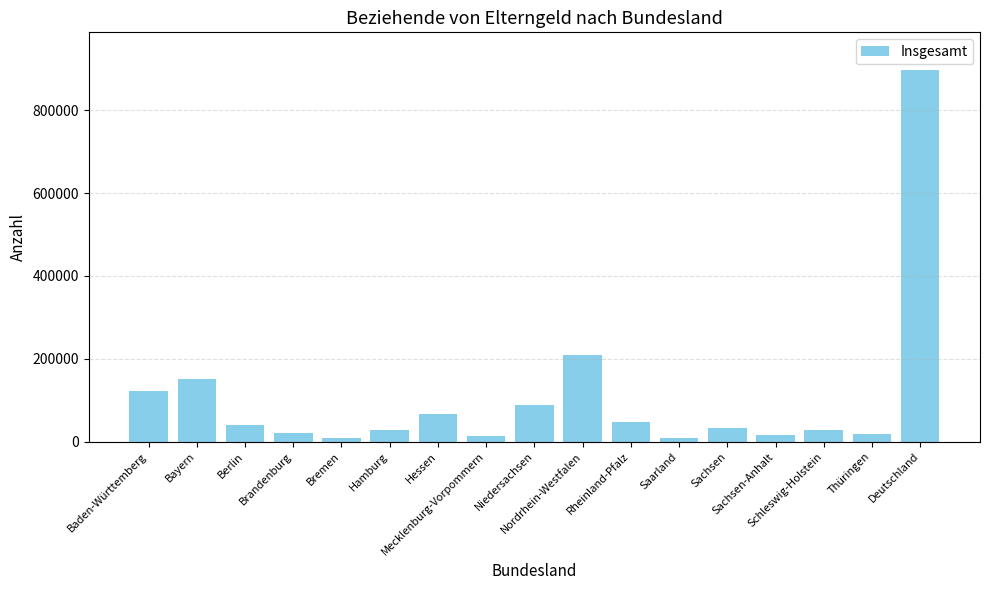

What is the maximum value shown in the chart?

898462